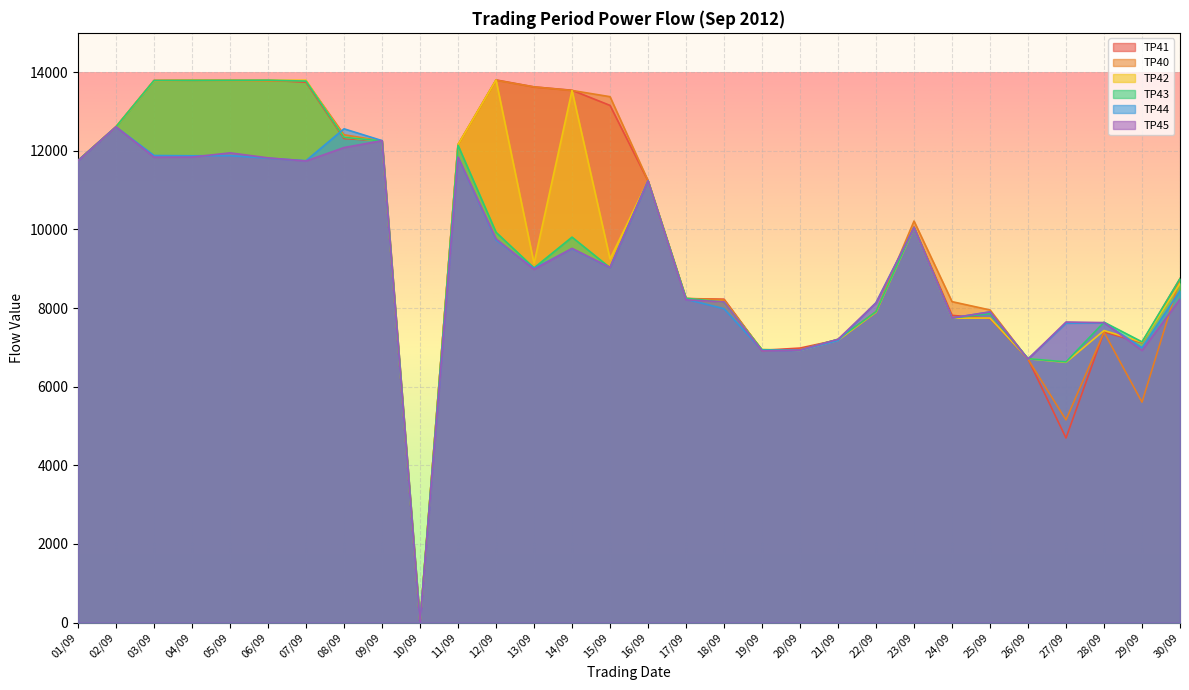

At which label does TP41 reach its minimum?

10/09